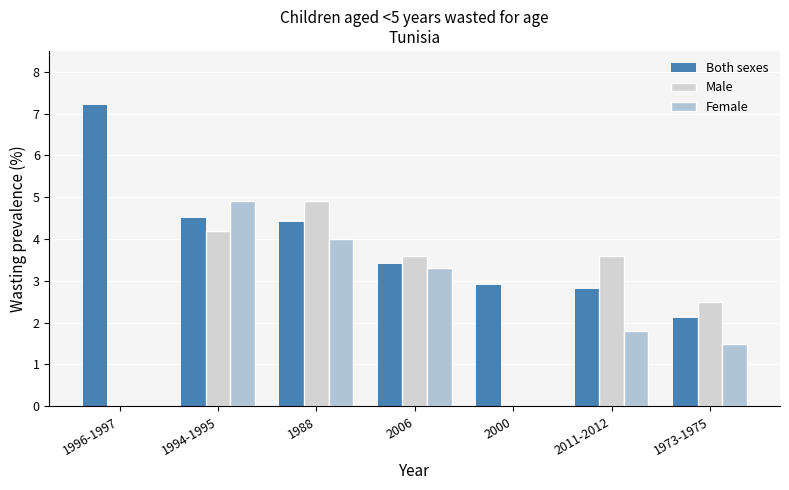

List the series in order of their overall mean, lowest first.

Female, Male, Both sexes